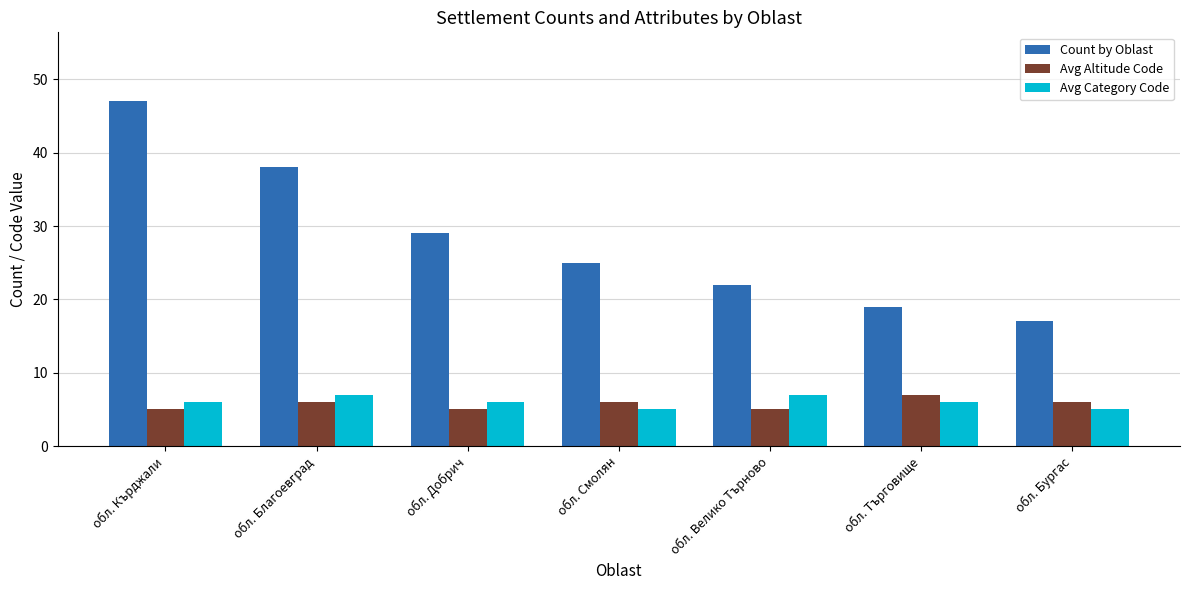

What is the approximate value of Count by Oblast at обл. Бургас?

17